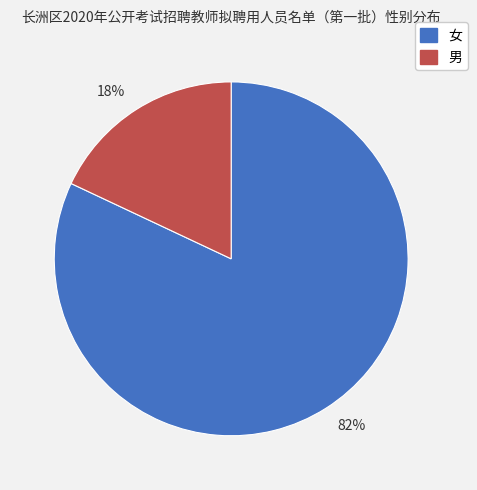

What is the majority slice?

82%